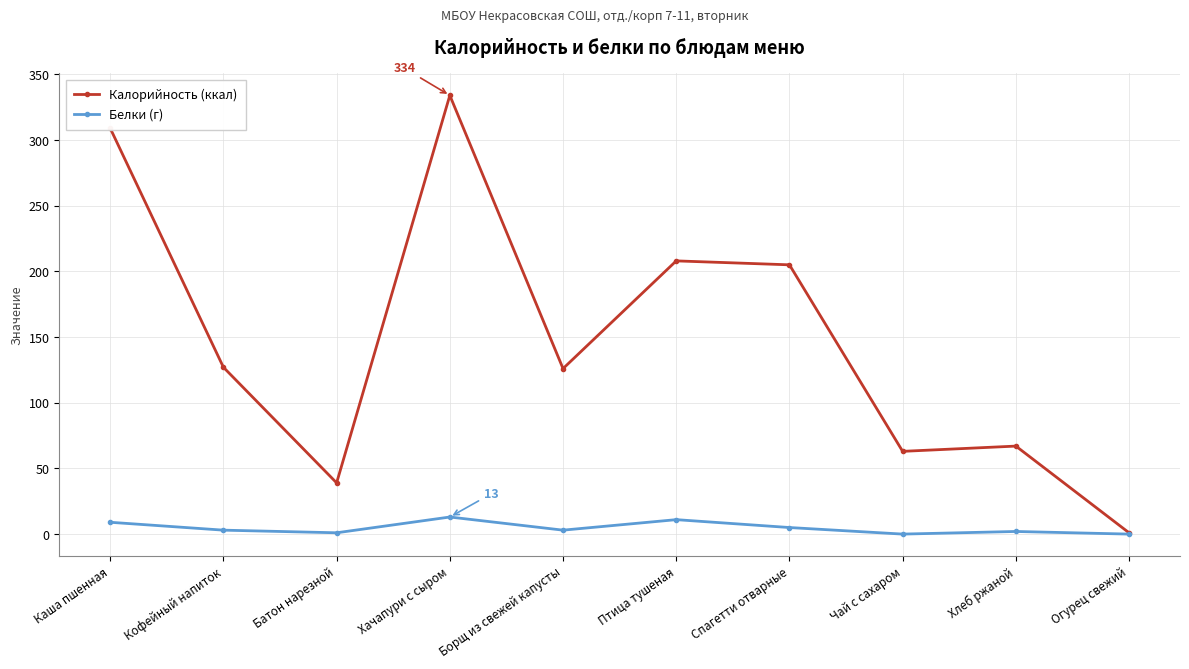

How many interior local valleys does the Калорийность (ккал) series have?

3